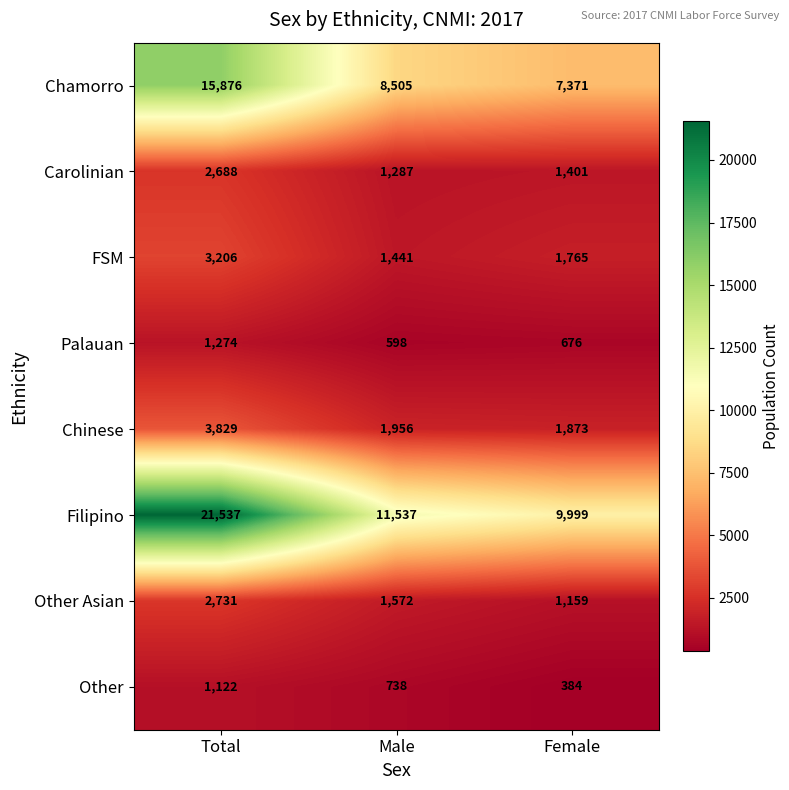

List the series in order of their peak value, highest first.

Filipino, Chamorro, Chinese, FSM, Other Asian, Carolinian, Palauan, Other